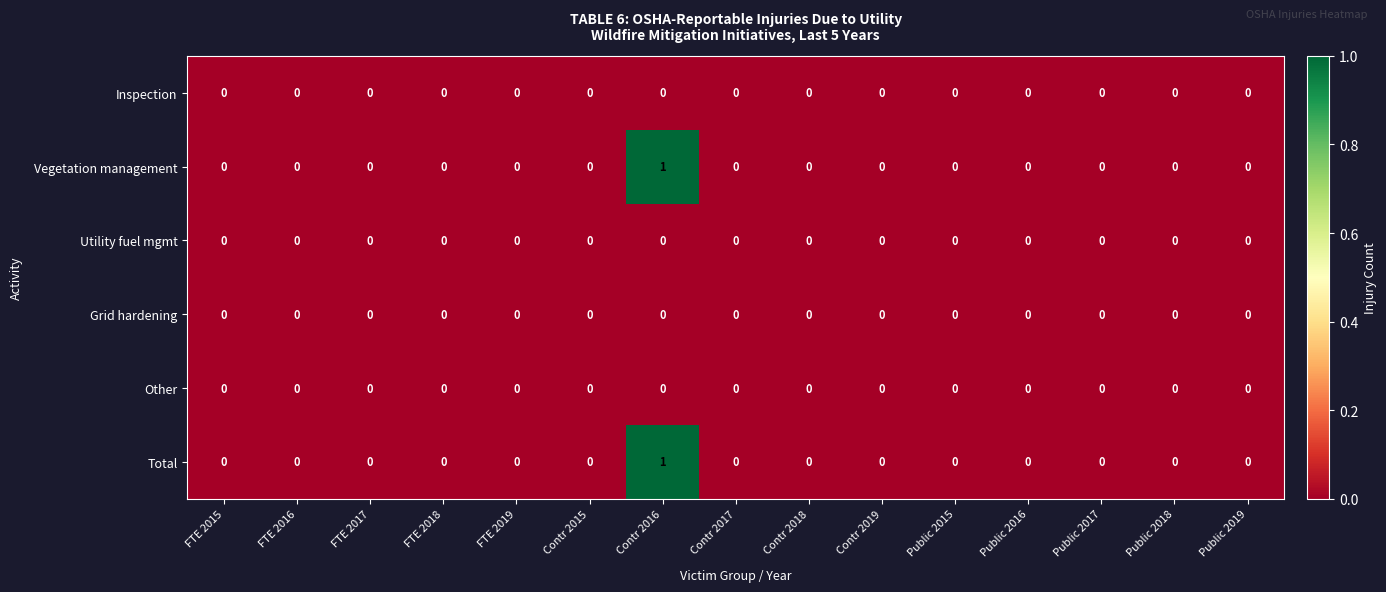

Which label corresponds to the largest value in the chart?

Contr 2016